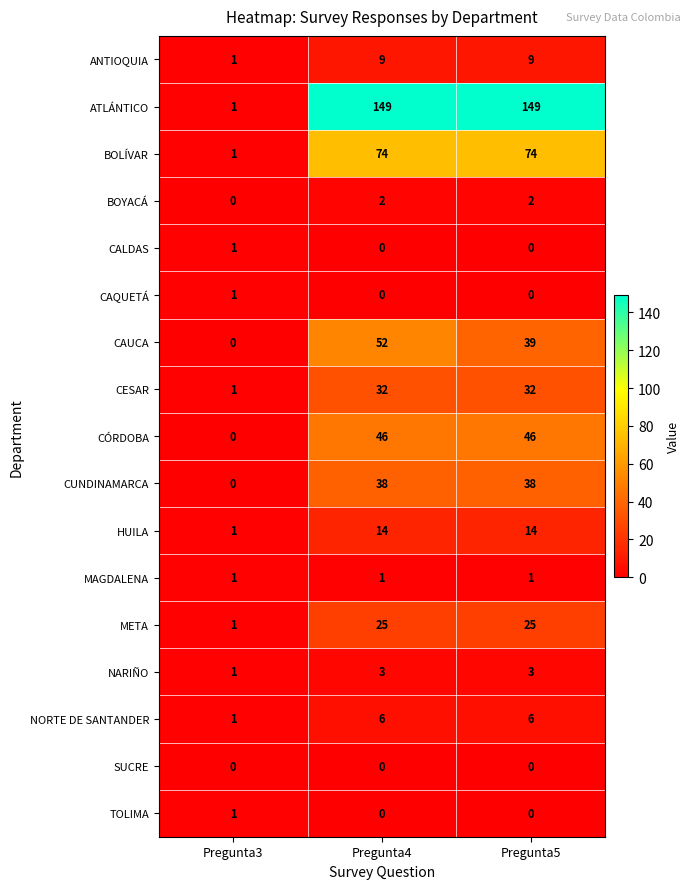

Count the CÓRDOBA values in the range 0 to 46.

3